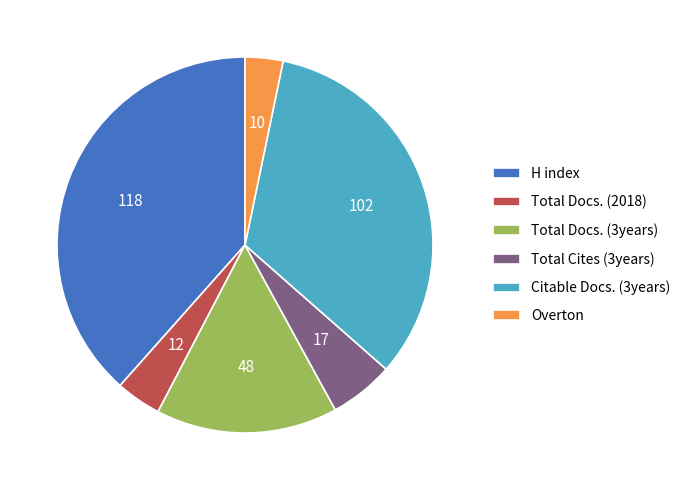

Rank the categories by value from highest to lowest.

H index, Citable Docs. (3years), Total Docs. (3years), Total Cites (3years), Total Docs. (2018), Overton